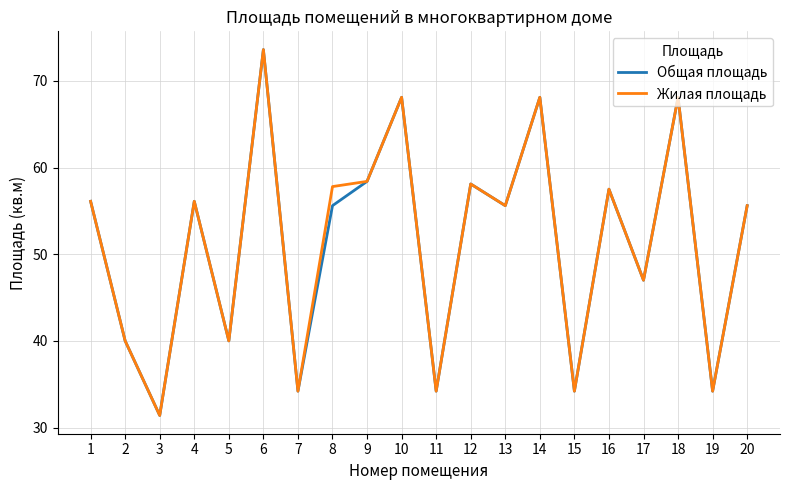

What is the total value across all series at 3?

62.8